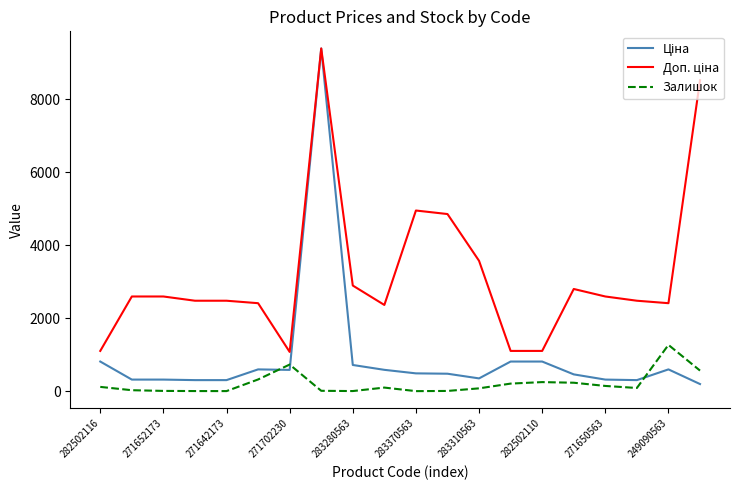

What is the greatest value displayed?

9384.0